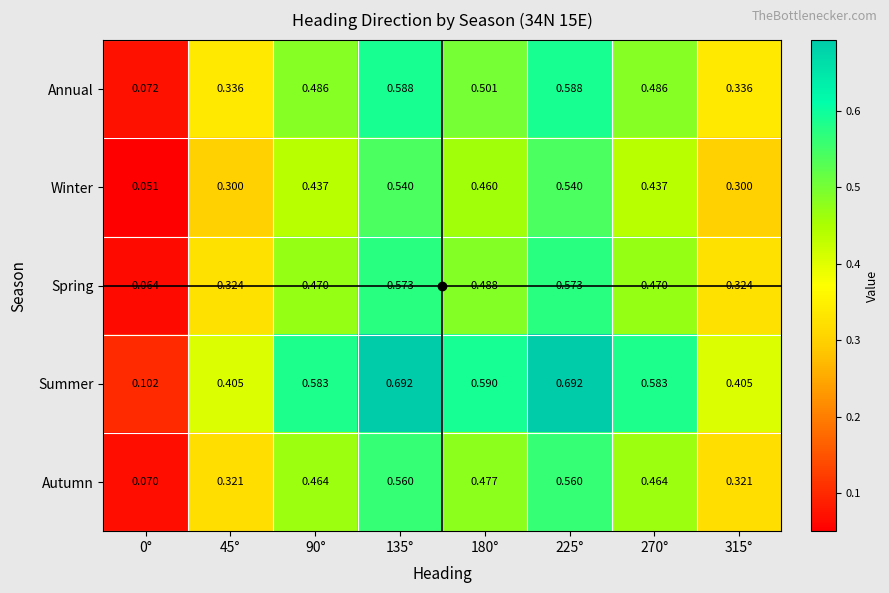

List the series in order of their peak value, highest first.

Summer, Annual, Spring, Autumn, Winter